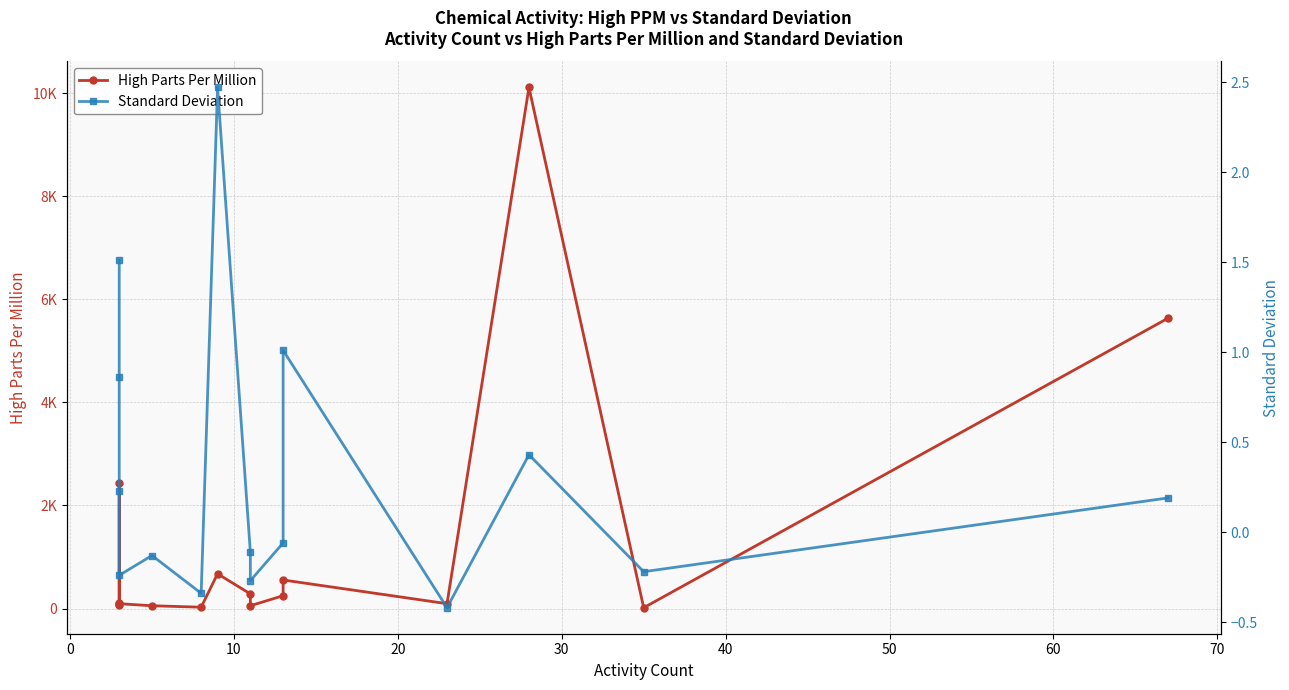

True or false: Standard Deviation has more than 2 interior local peaks.

True